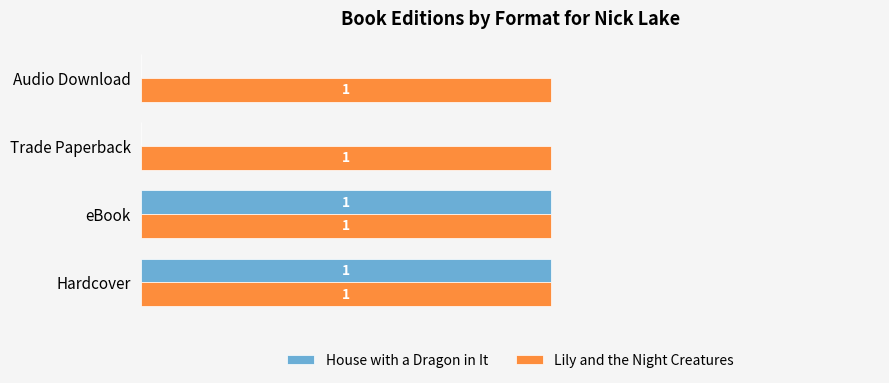

Which series has the largest total across all categories?

Lily and the Night Creatures